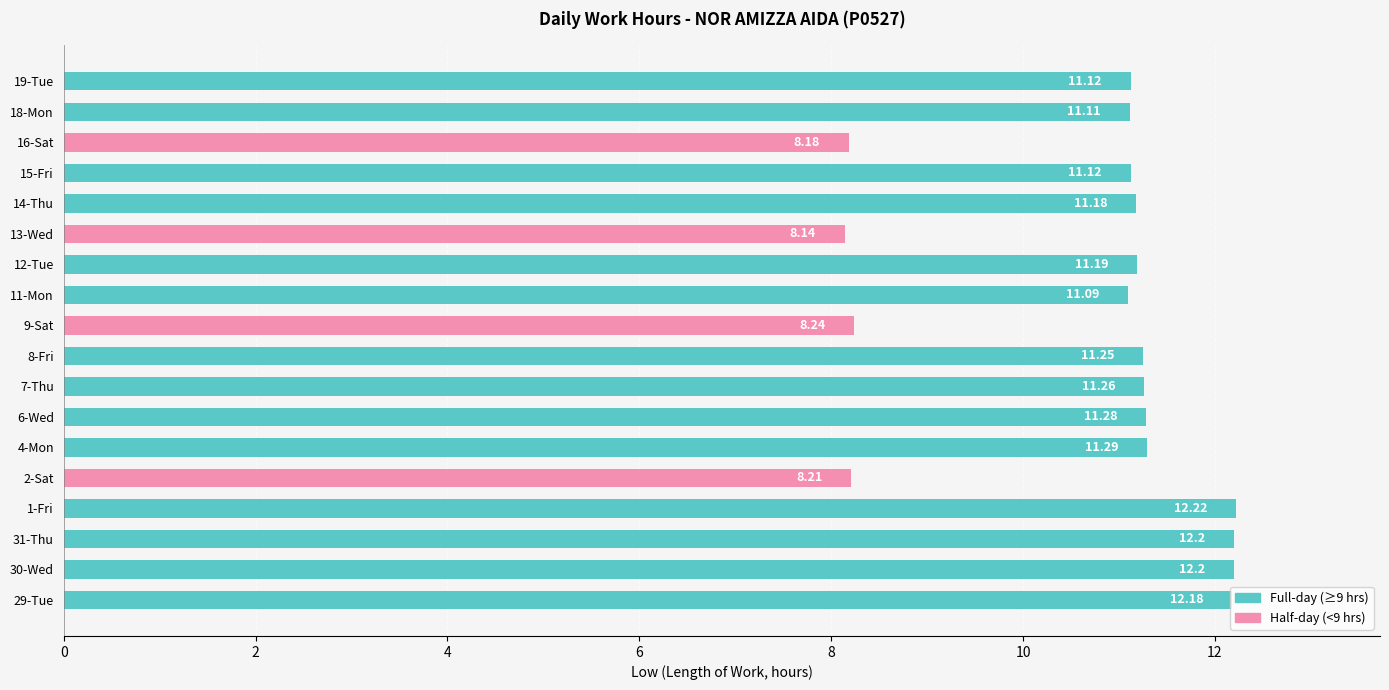

How many bars are there in total?

18